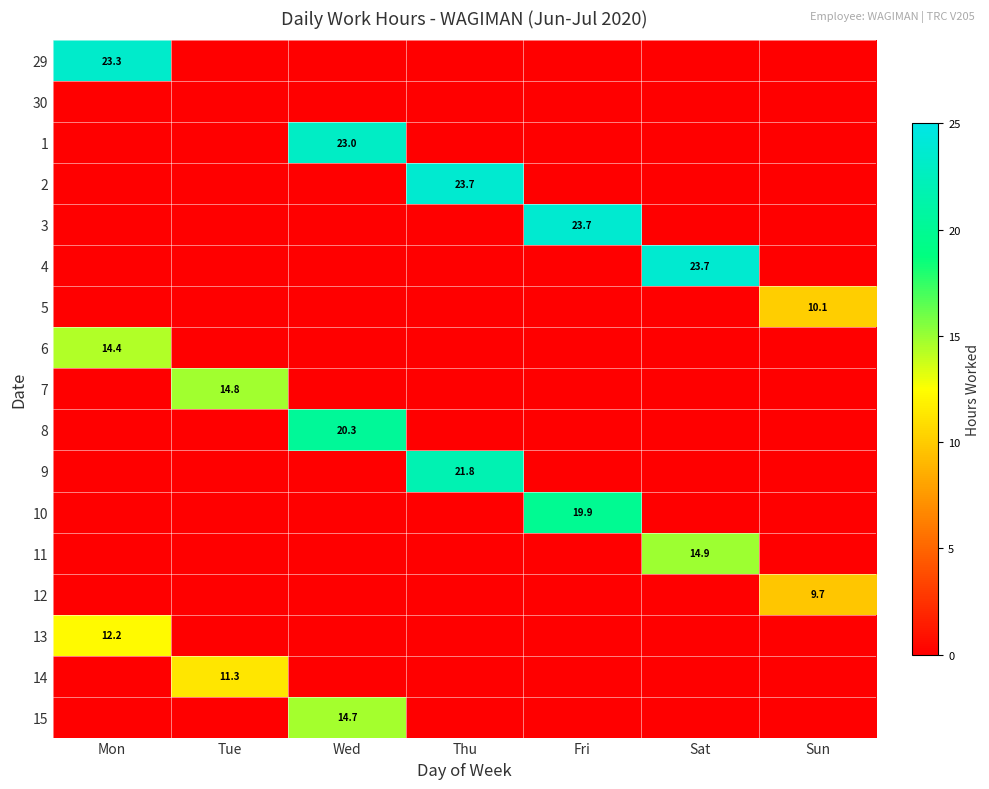

True or false: 9 has a value of 12.2 at Thu.

False